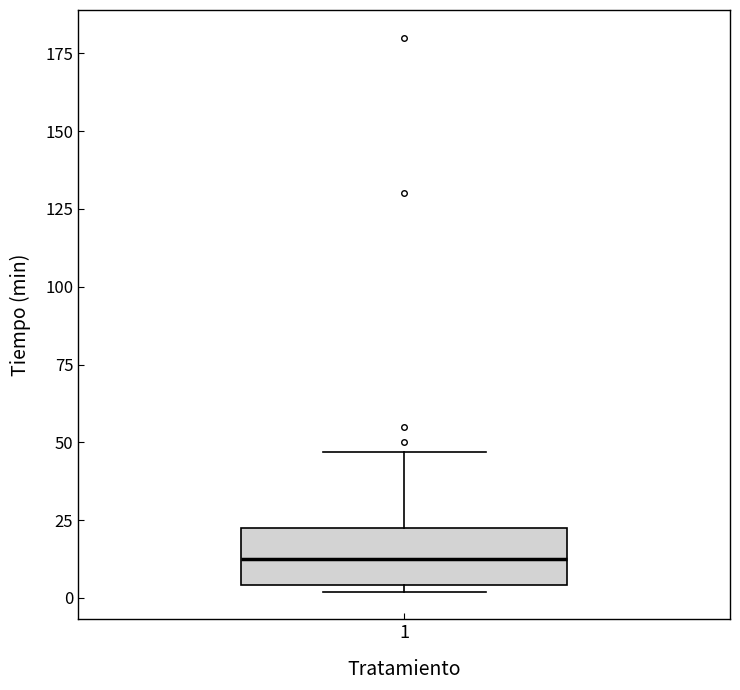

Where is the upper edge of the box at x = 1 on the y-axis? The values are not printed on the chart, so give them approximately, as read against the axis.

25